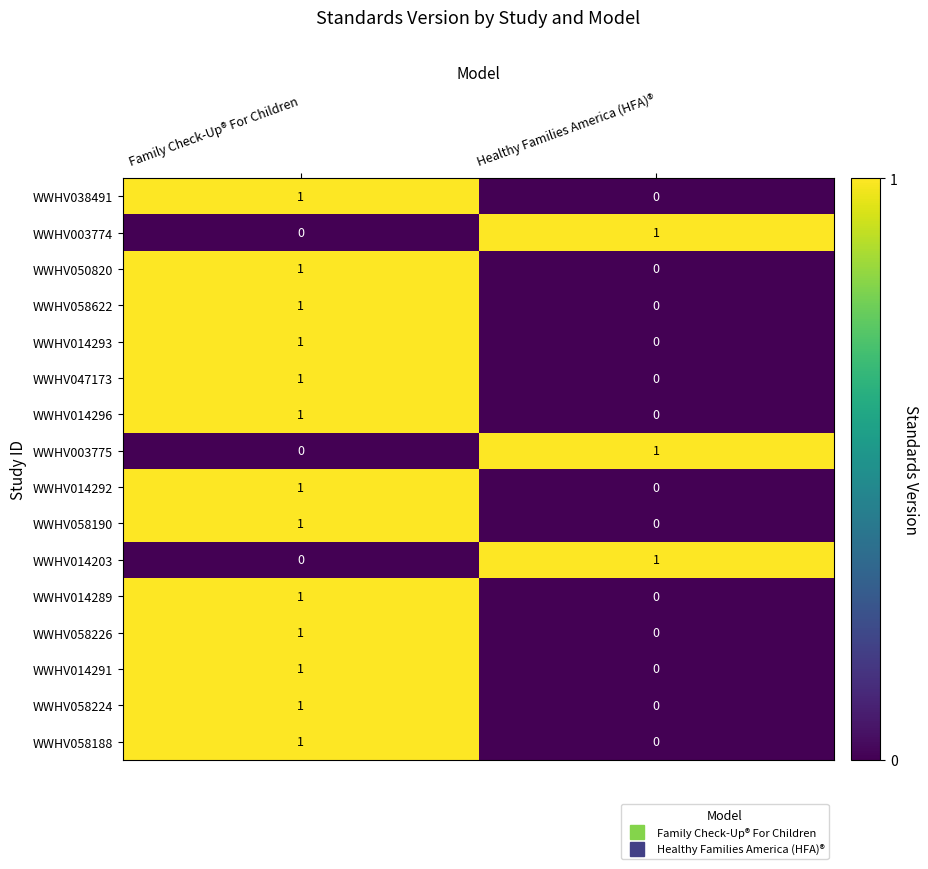

List the labels in order of WWHV003774 value, largest first.

Healthy Families America (HFA)®, Family Check-Up® For Children